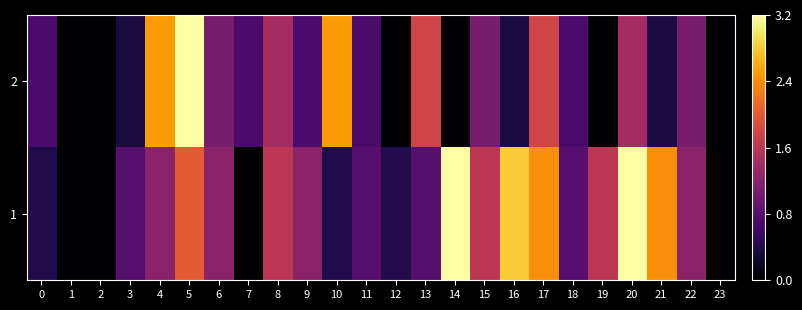

Which series has the largest total across all categories?

1